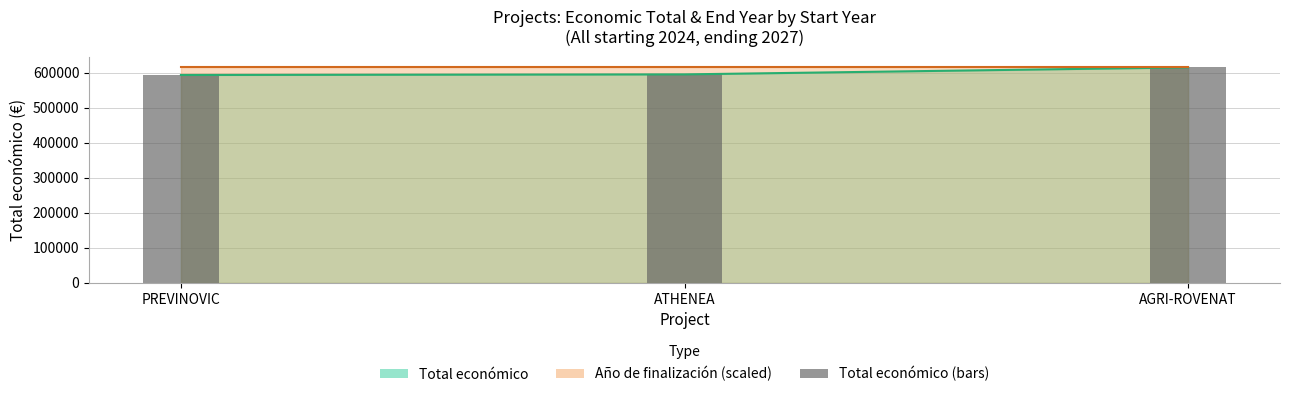

Reading left to right, what are all the values shown in this chart?

PREVINOVIC=593715	ATHENEA=595436	AGRI-ROVENAT=615375